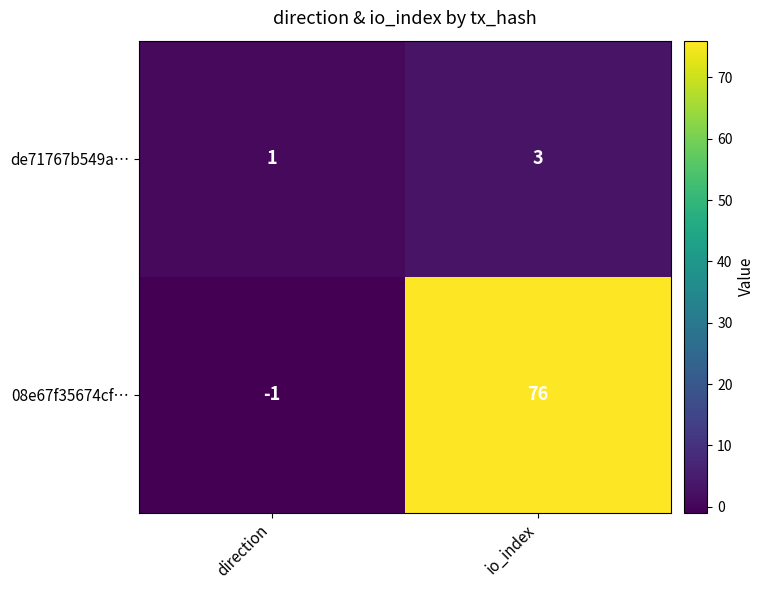

Which label corresponds to the smallest value in the chart?

direction